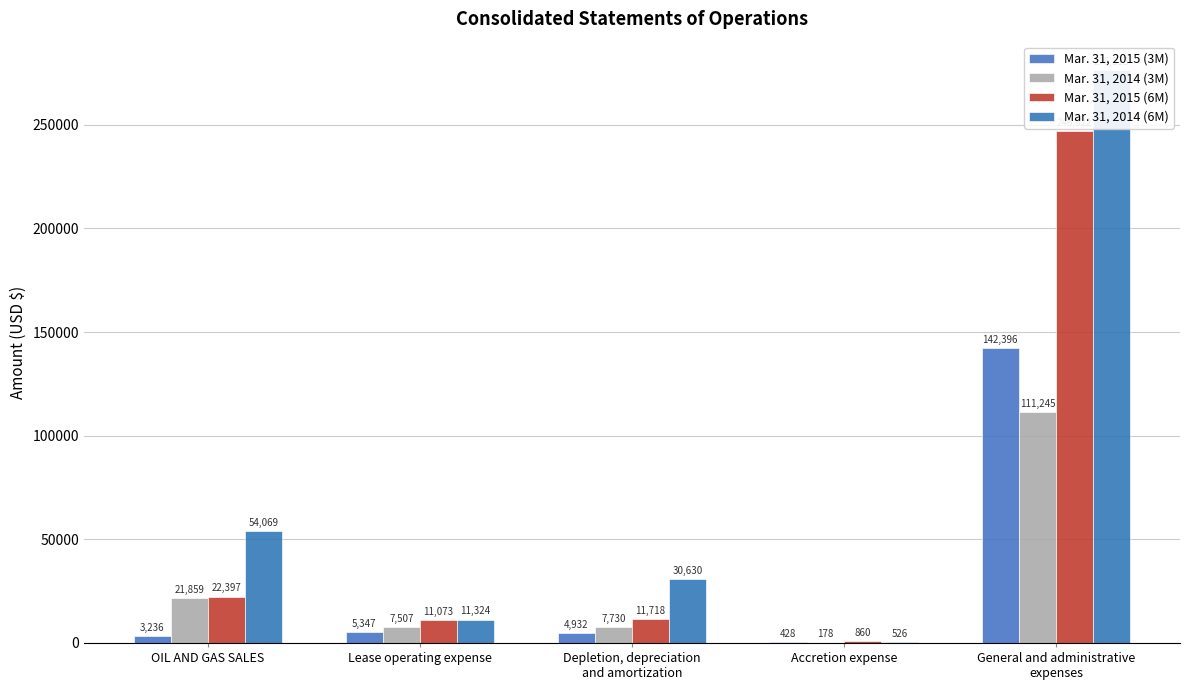

What is the label of the 2nd bar from the left?

Lease operating expense